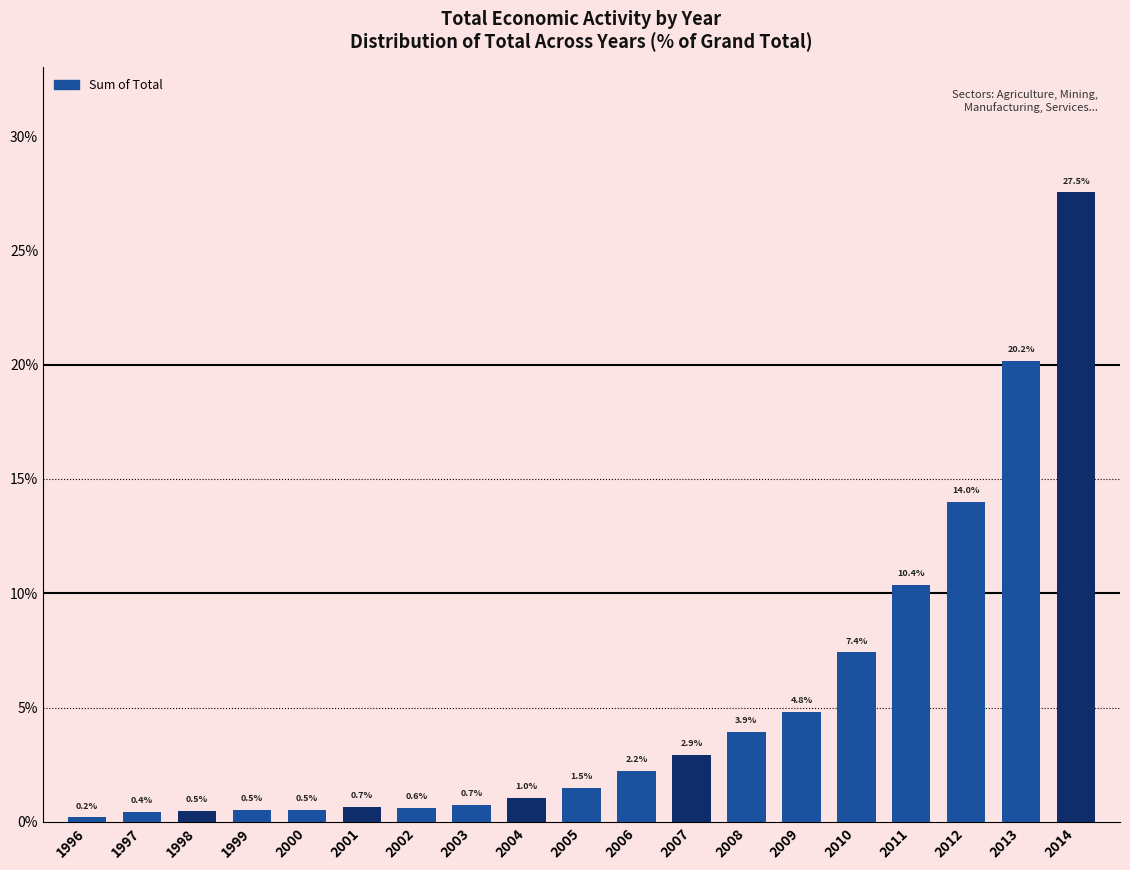

Reading right to left, list all the values displayed in this chart.

27.5	20.2	14.0	10.4	7.4	4.8	3.9	2.9	2.2	1.5	1.0	0.7	0.6	0.7	0.5	0.5	0.5	0.4	0.2